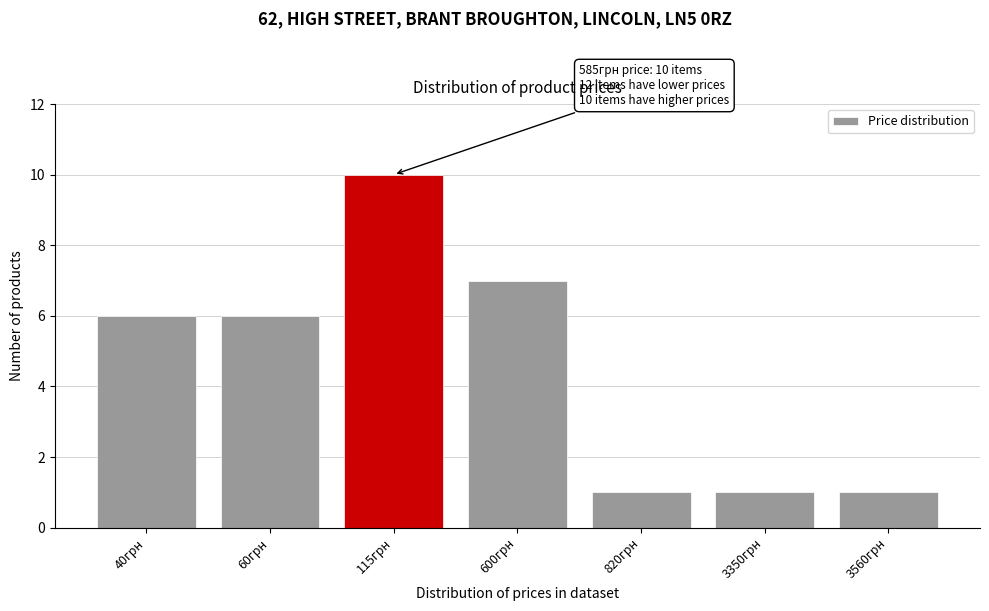

Reading left to right, what are all the values shown in this chart?

40грн=6	60грн=6	115грн=10	600грн=7	820грн=1	3350грн=1	3560грн=1